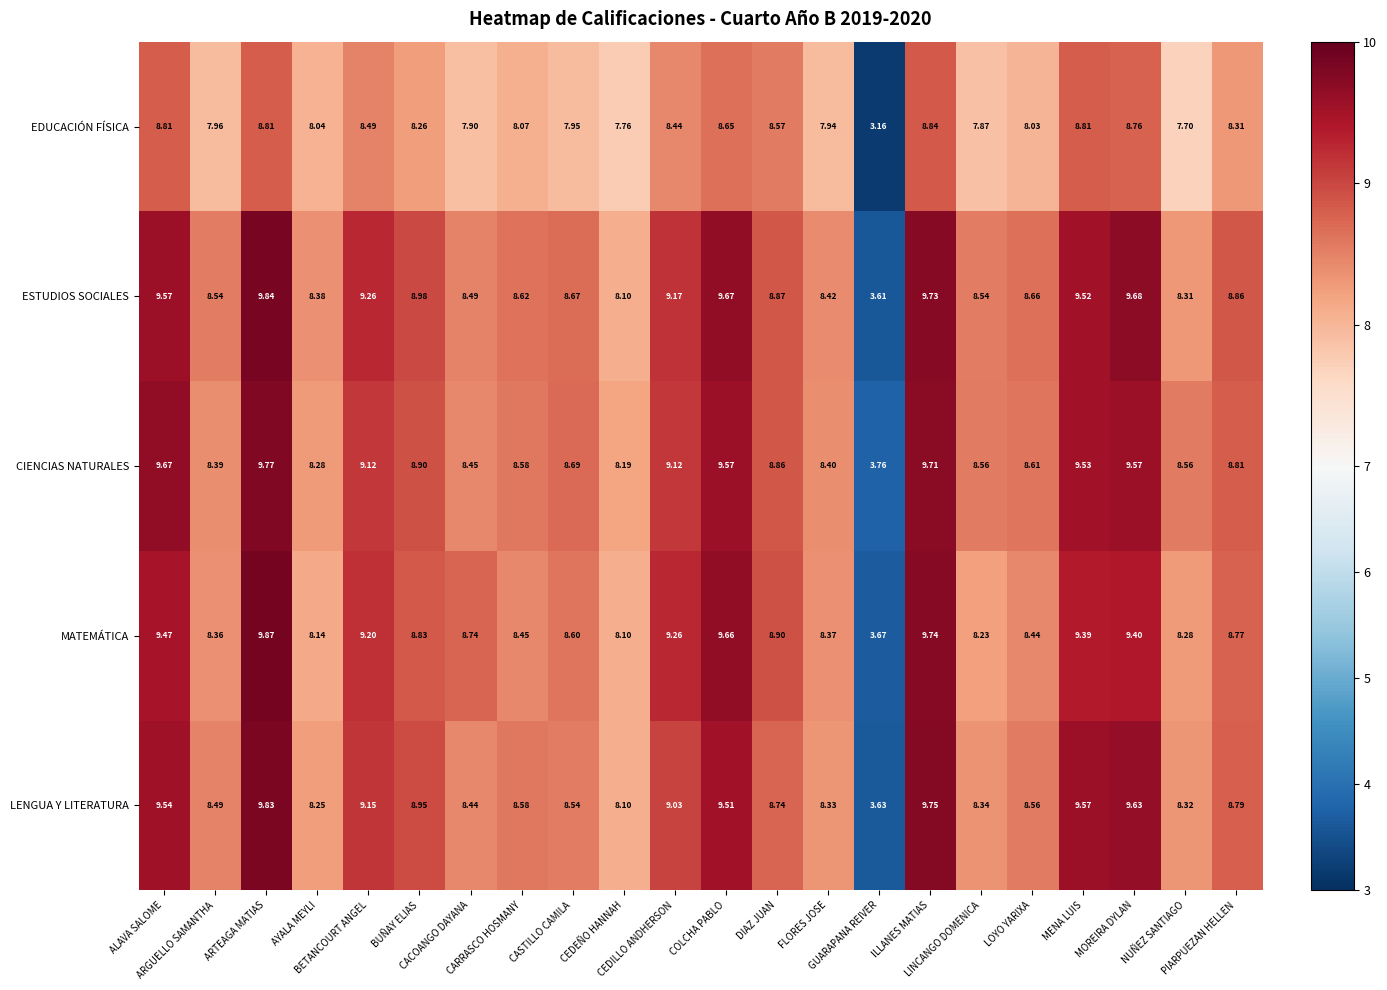

Which series has the largest total across all categories?

ESTUDIOS SOCIALES